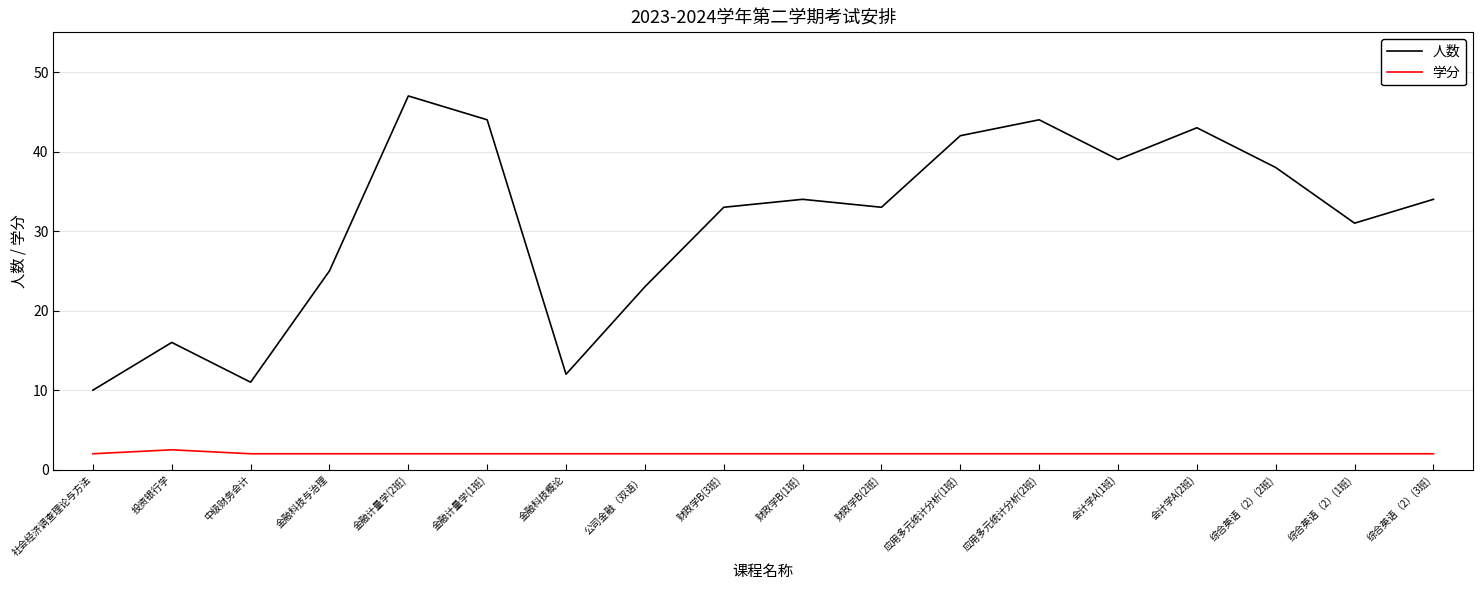

What is the approximate value of 学分 at 综合英语（2）(3班)?

2.0